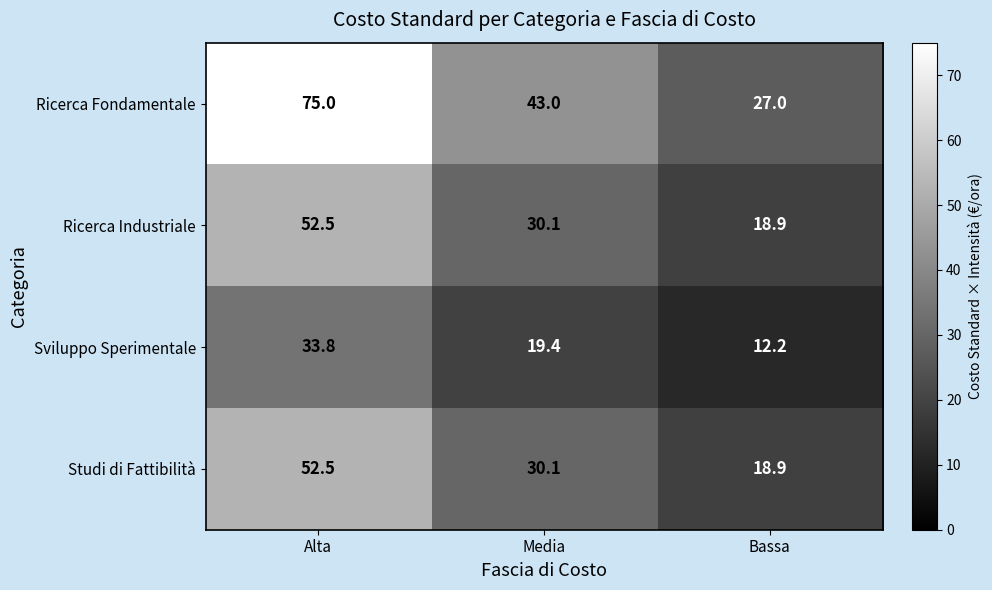

Which series has the largest total across all categories?

Ricerca Fondamentale